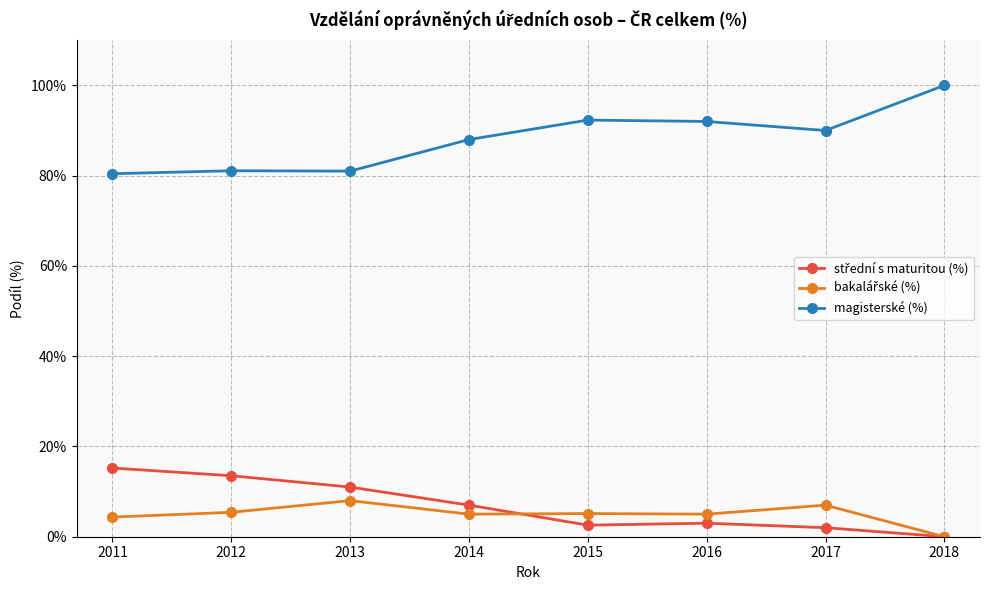

Which label corresponds to the smallest value in the chart?

2018